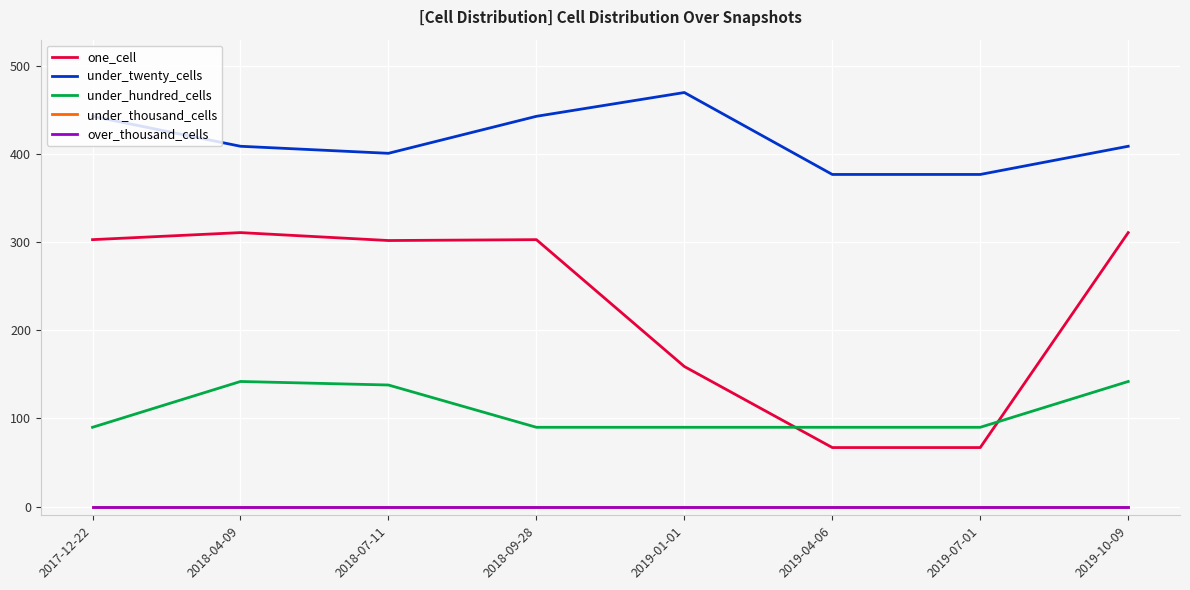

What is the spread (max minus min) of values at 2019-10-09?

409